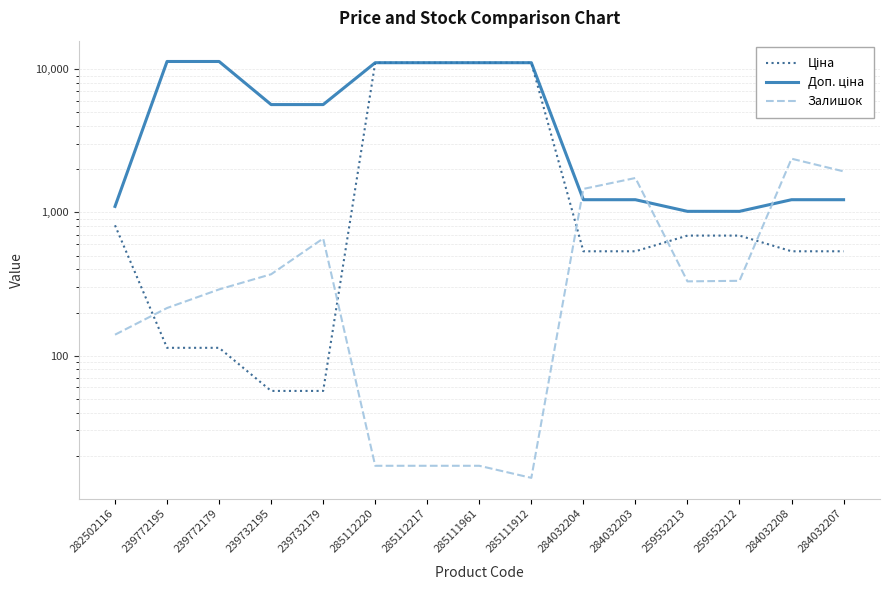

True or false: Доп. ціна has more than 2 interior local peaks.

False